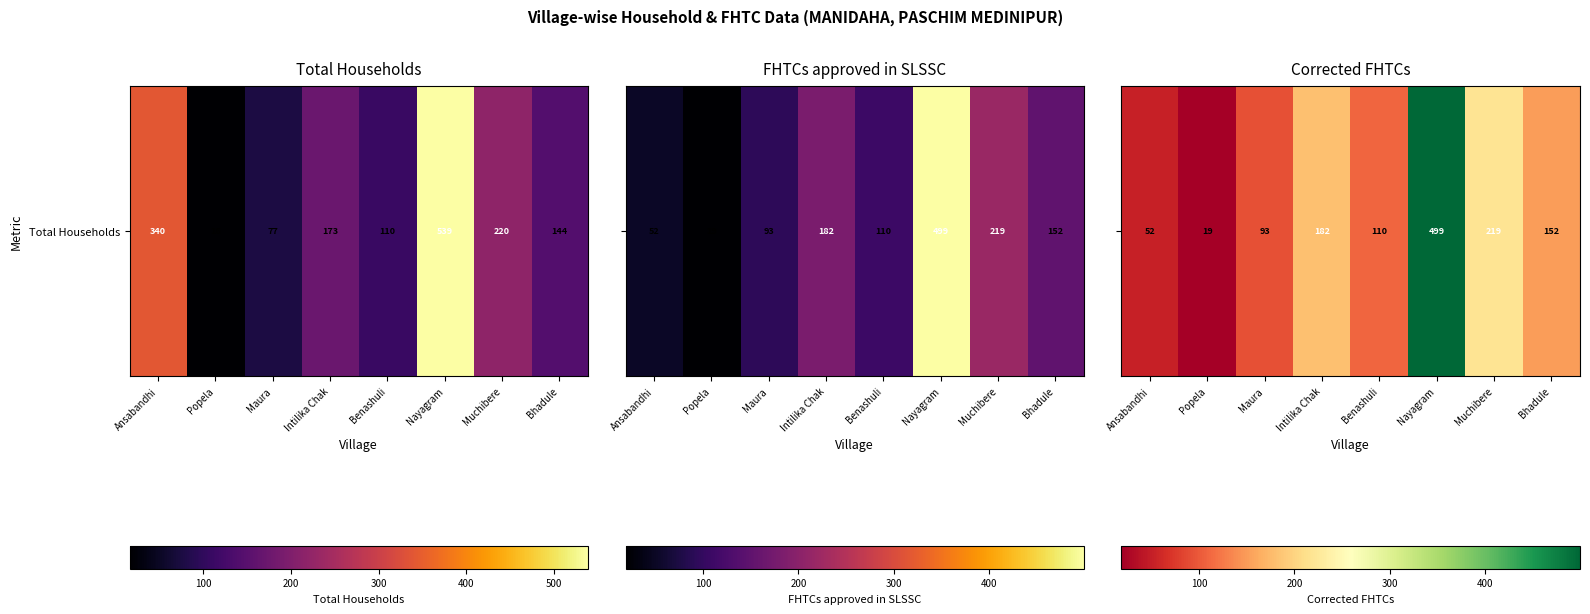

Rank the categories by value from lowest to highest.

Popela, Ansabandhi, Maura, Benashuli, Bhadule, Intilika Chak, Muchibere, Nayagram